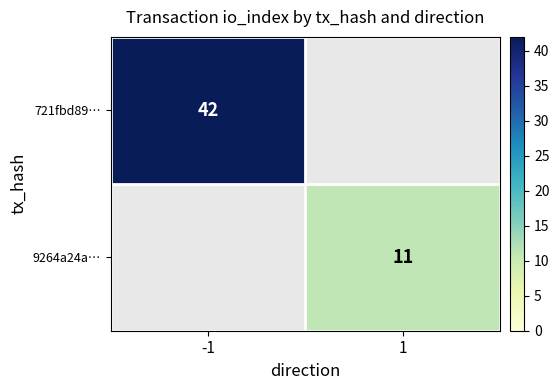

Is it true that 9264a24a… equals 15 at 1?

False